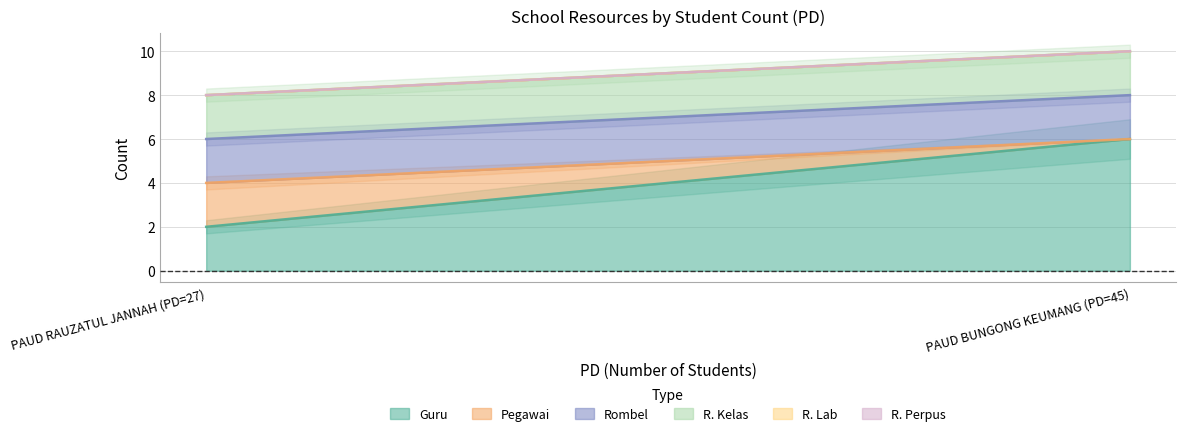

What is the minimum value for Guru?

2.0